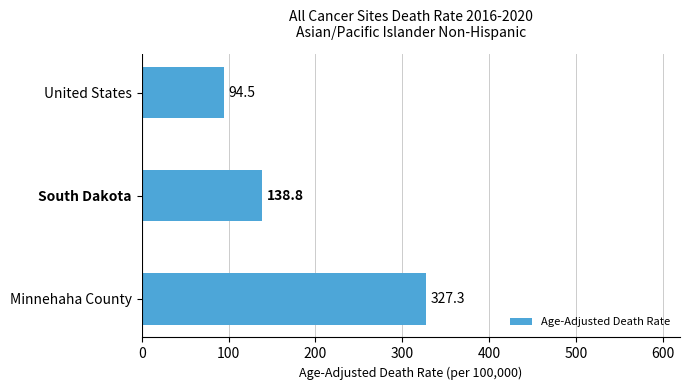

Which label corresponds to the smallest value in the chart?

United States